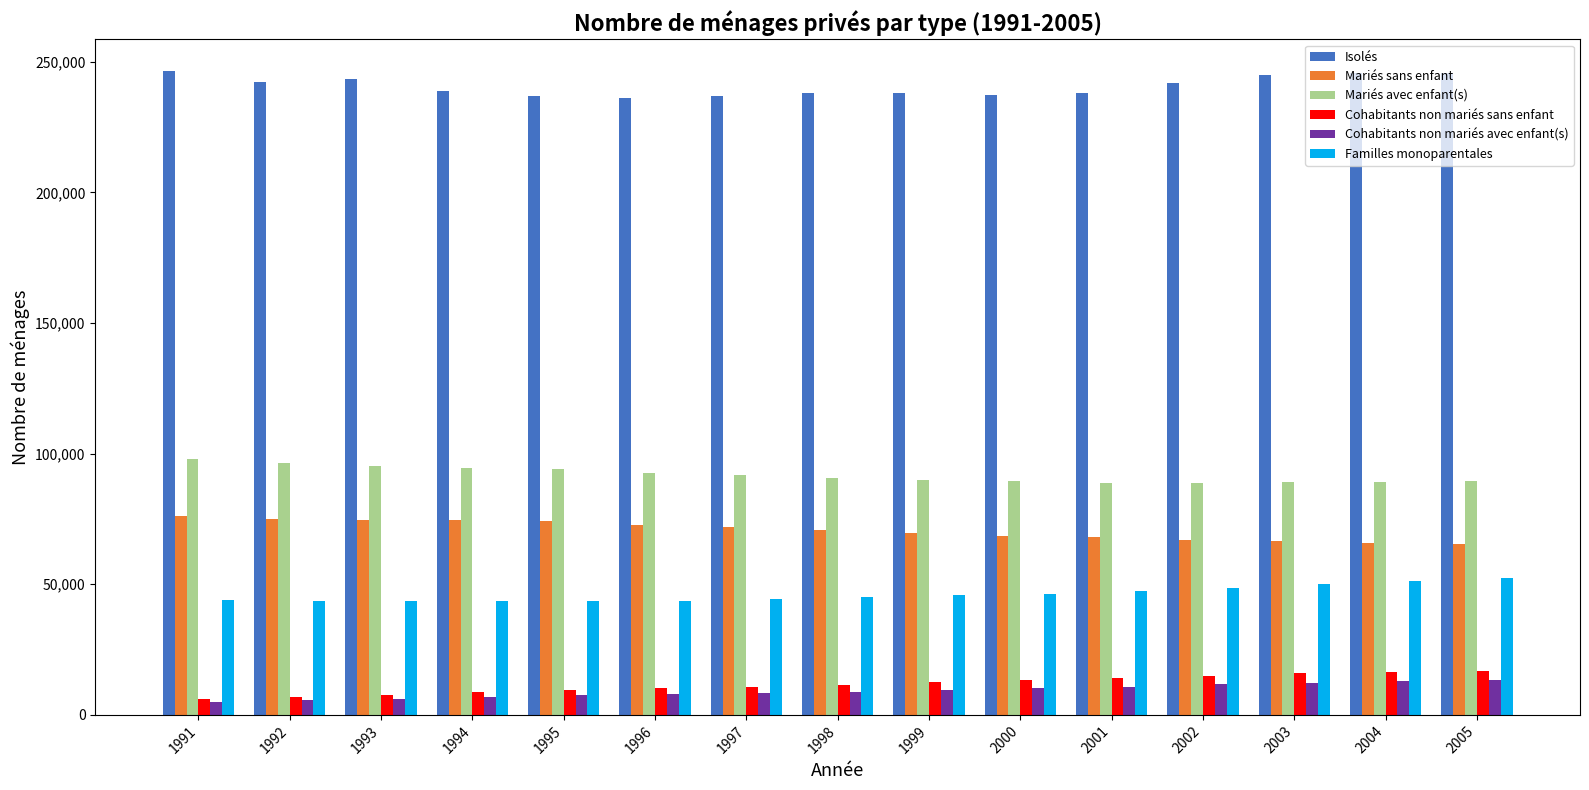

Rank the series by their maximum value, from highest to lowest.

Isolés, Mariés avec enfant(s), Mariés sans enfant, Familles monoparentales, Cohabitants non mariés sans enfant, Cohabitants non mariés avec enfant(s)